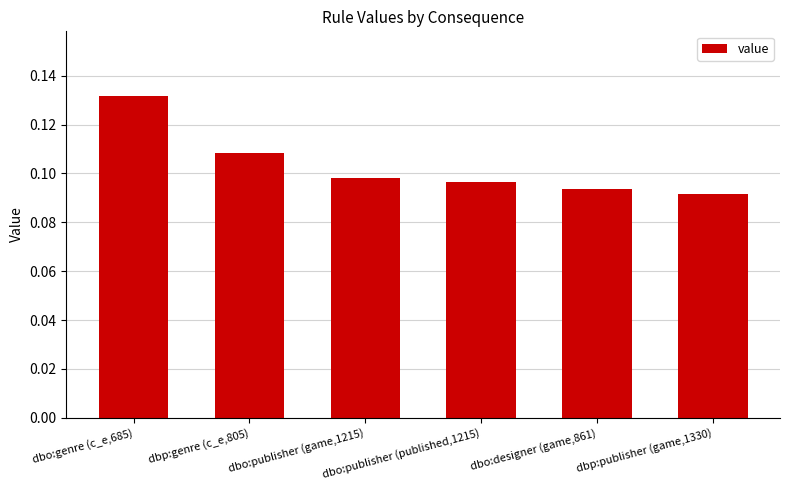

Does the chart contain stacked bars?

No